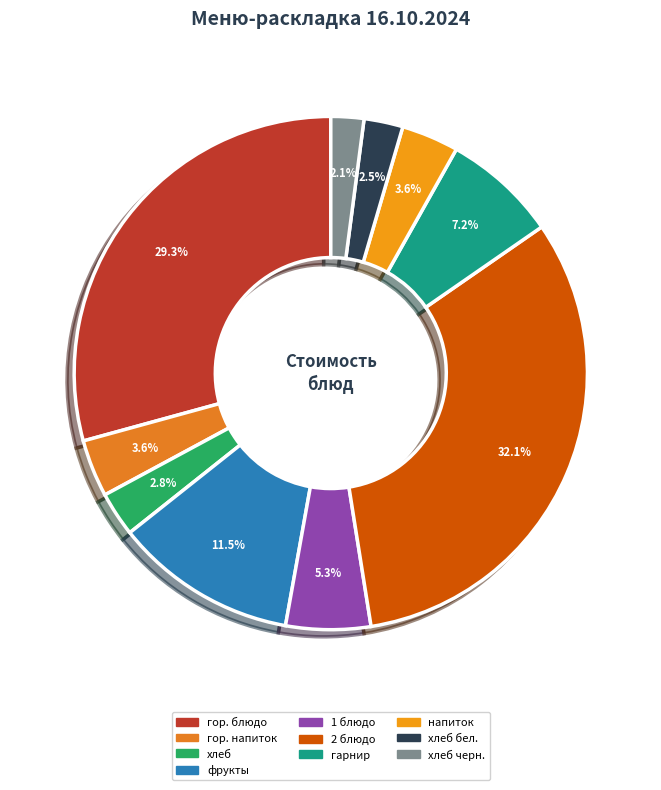

What percentage is NOT represented by хлеб?

97.2%